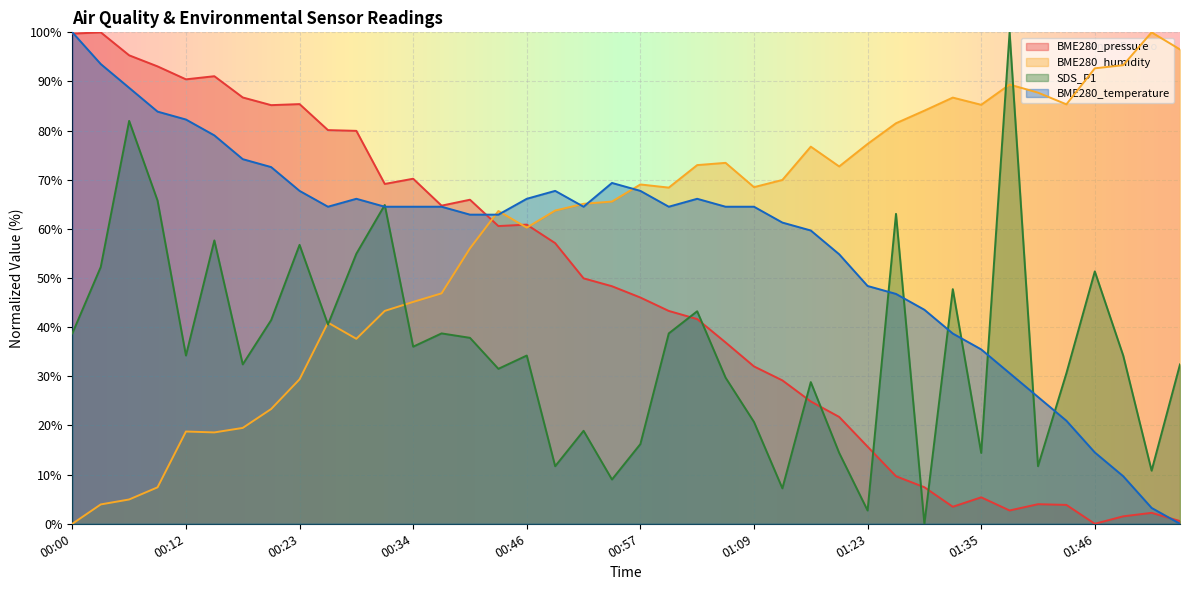

What is the value of the BME280_temperature point at the 27th from the left?

59.7